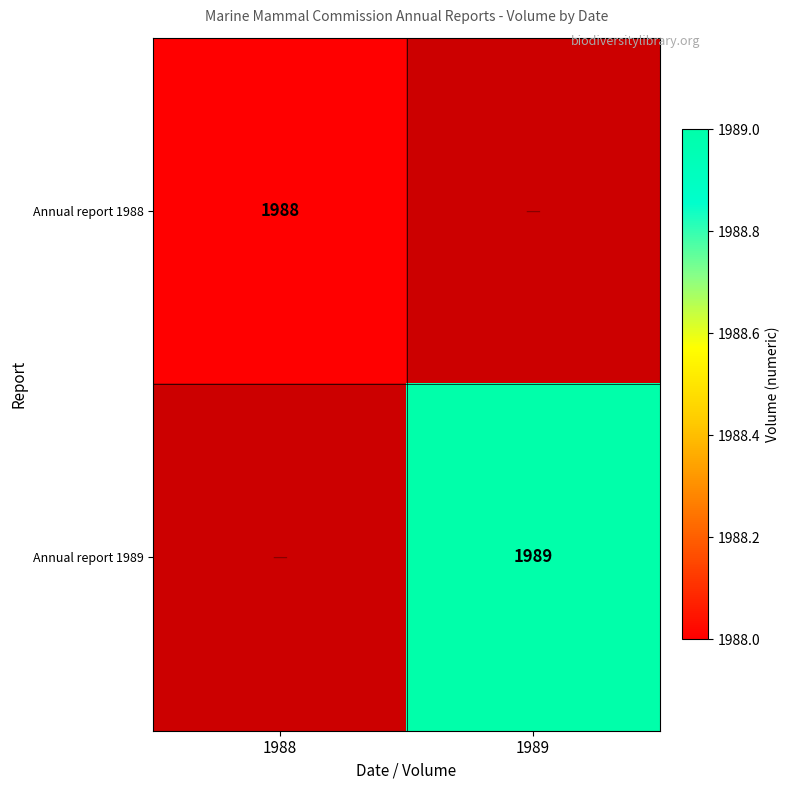

Is it true that Annual report 1989 equals 1989 at 1989?

True